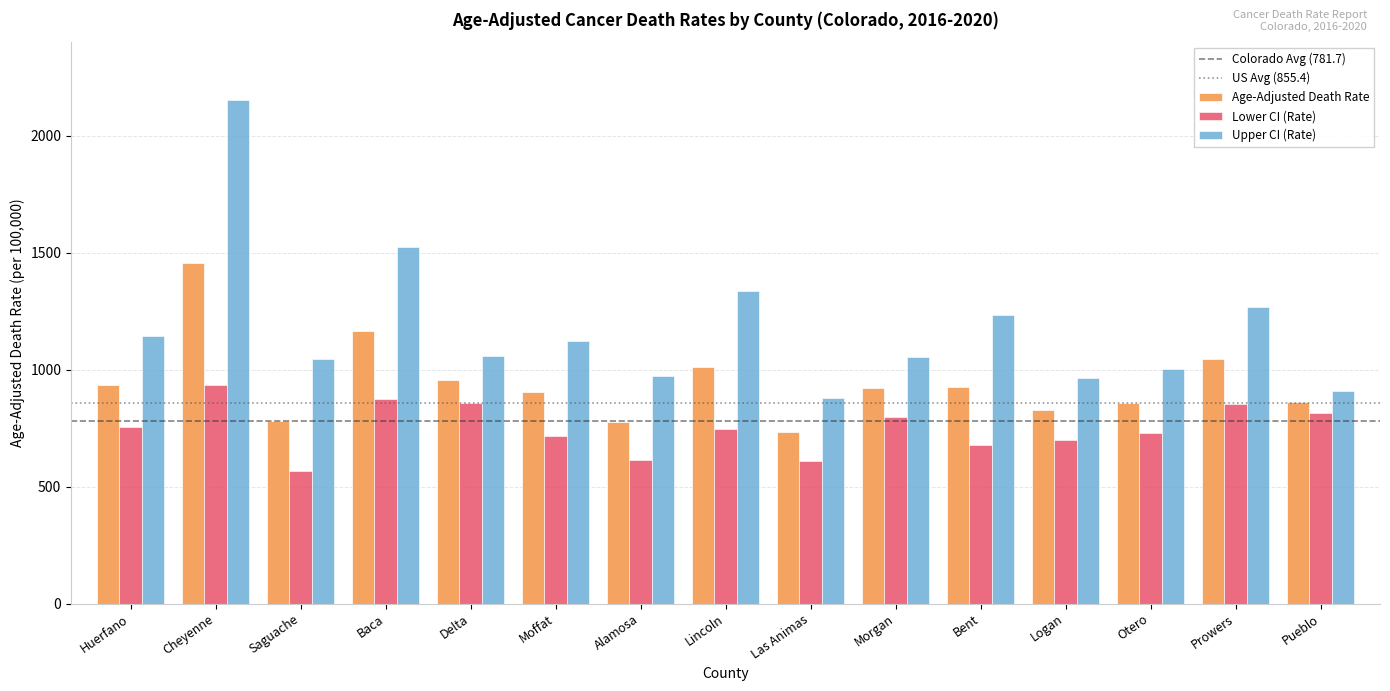

What is the sum of the Lower CI (Rate) values at Delta and Prowers?

1711.7